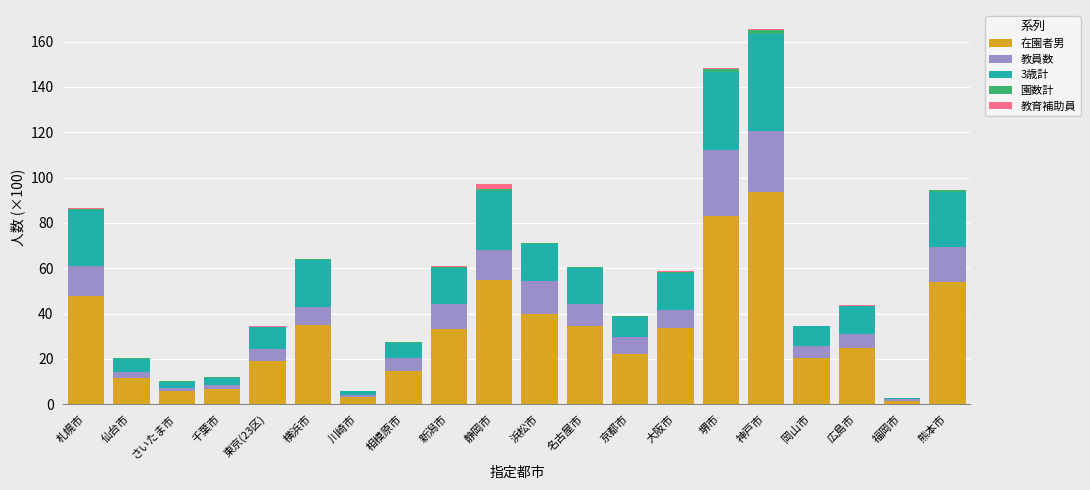

At which category is the sum across all series the highest?

神戸市